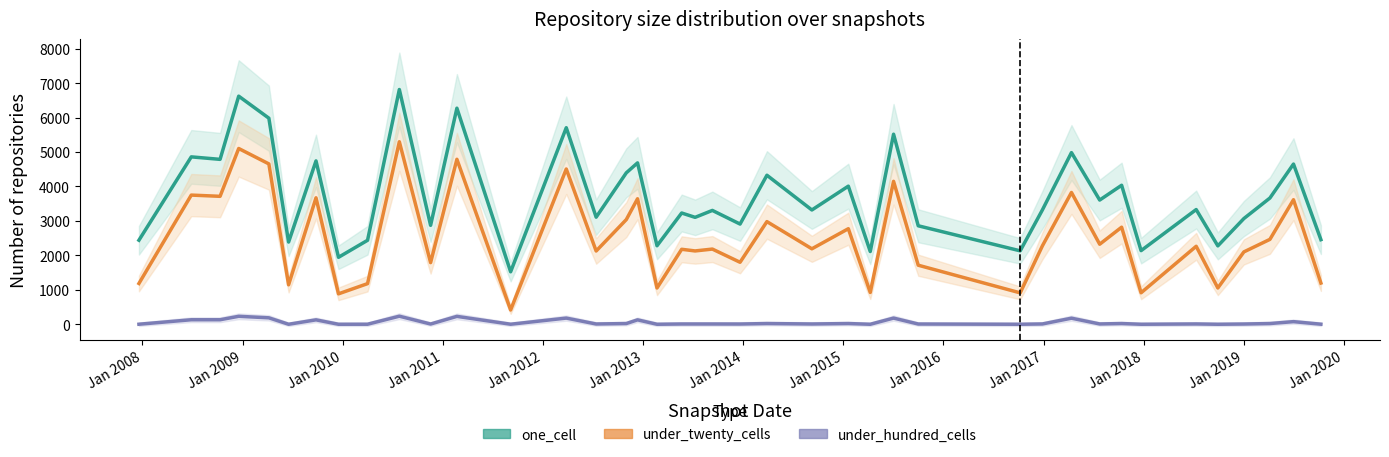

Which series has the largest total across all categories?

one_cell